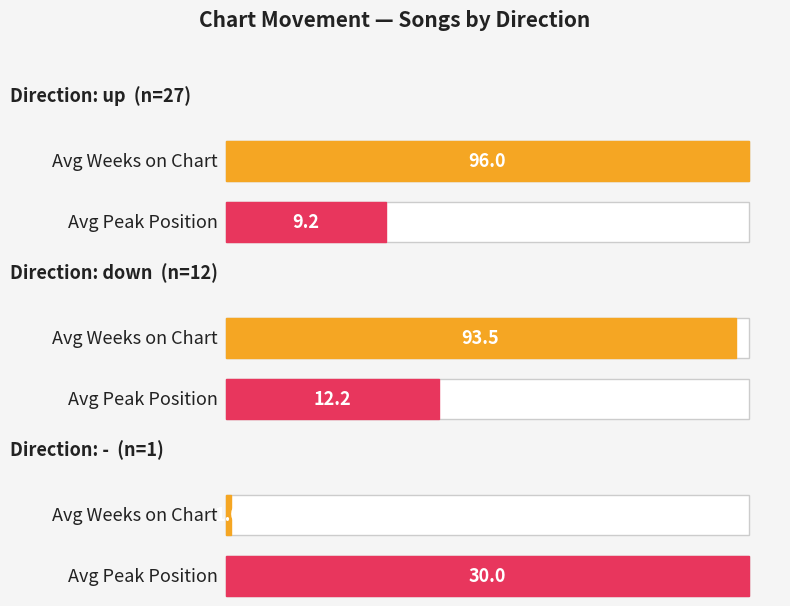

At how many categories does at least one series exceed 25?

3